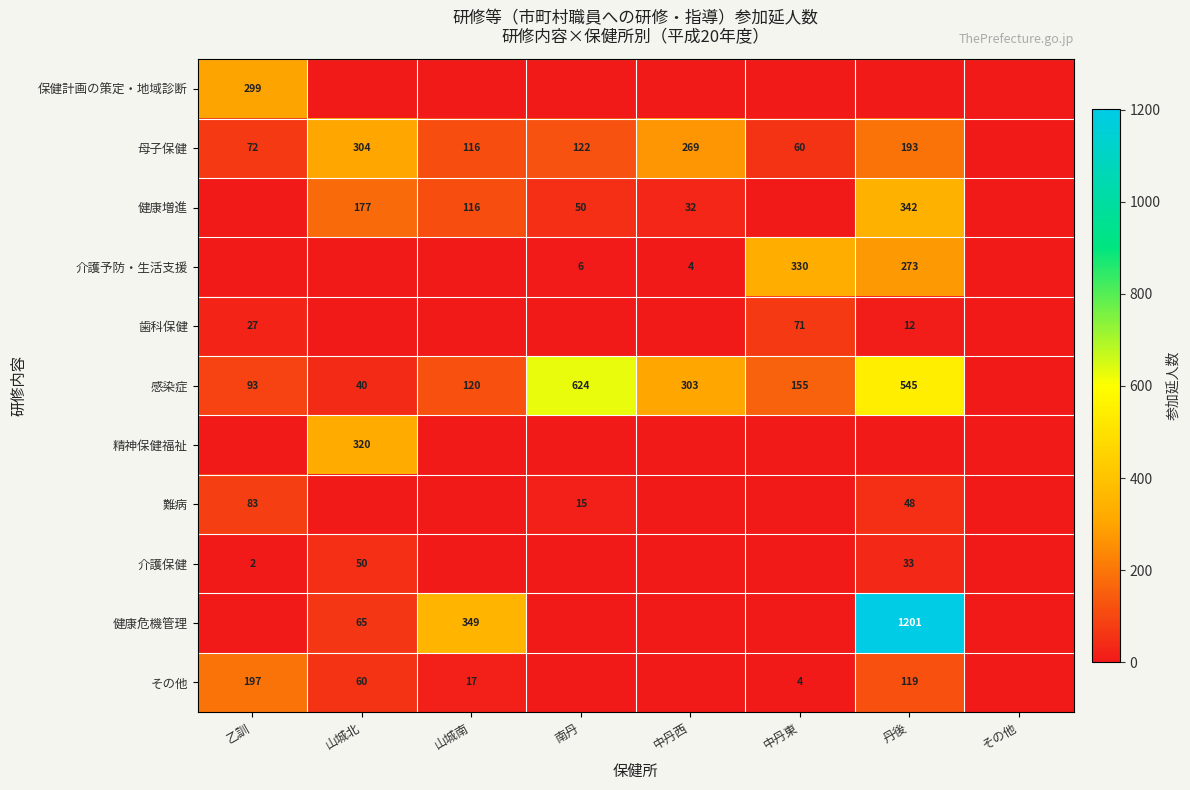

Is the value of 母子保健 at 中丹東 greater than the value of 感染症 at 丹後?

No